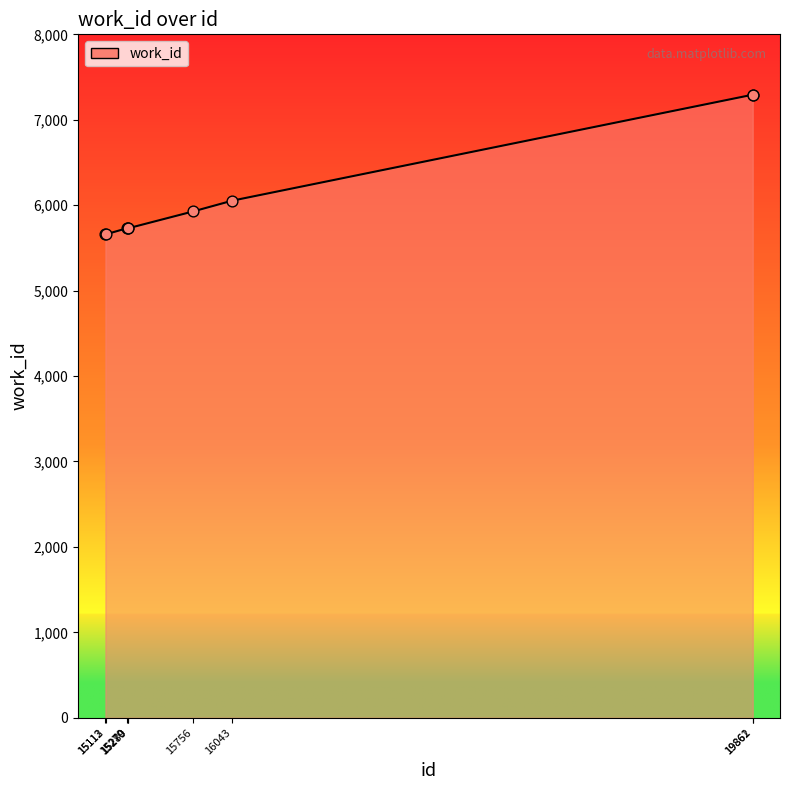

At which category is the sum across all series the highest?

19861